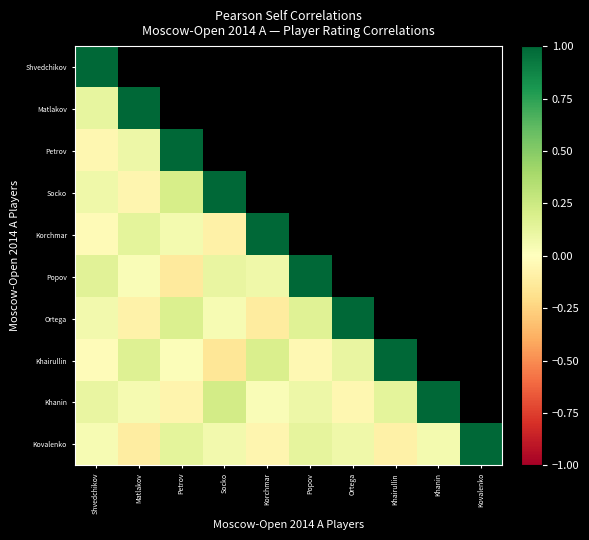

The Khanin series shows 0.2 at Shvedchikov. True or false?

False